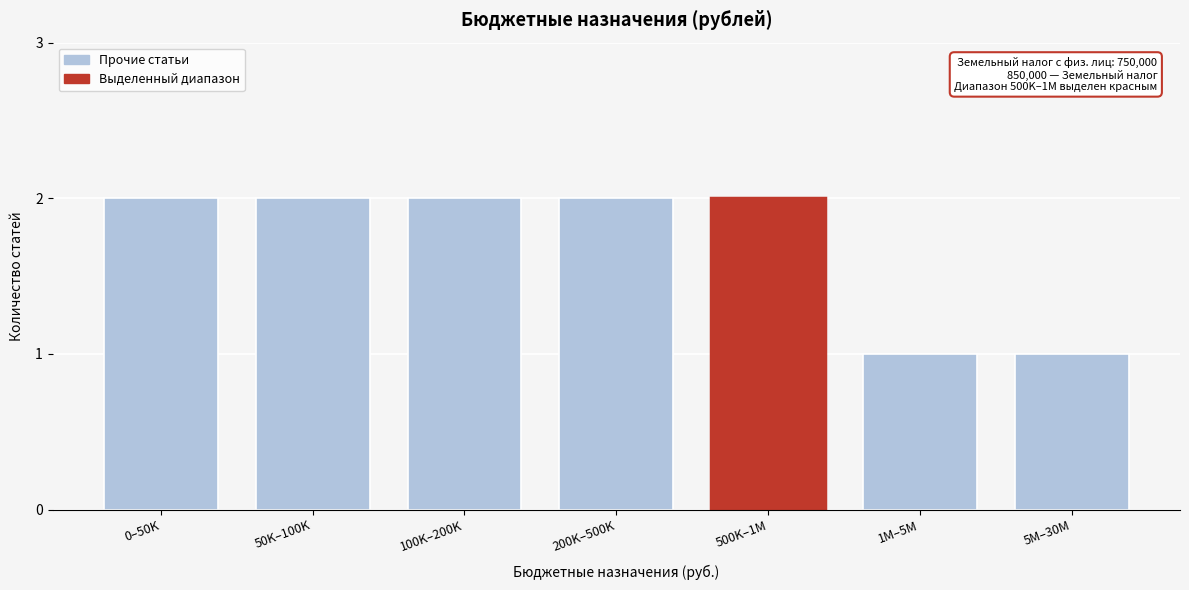

Reading left to right, list all the values displayed in this chart.

2	2	2	2	2	1	1